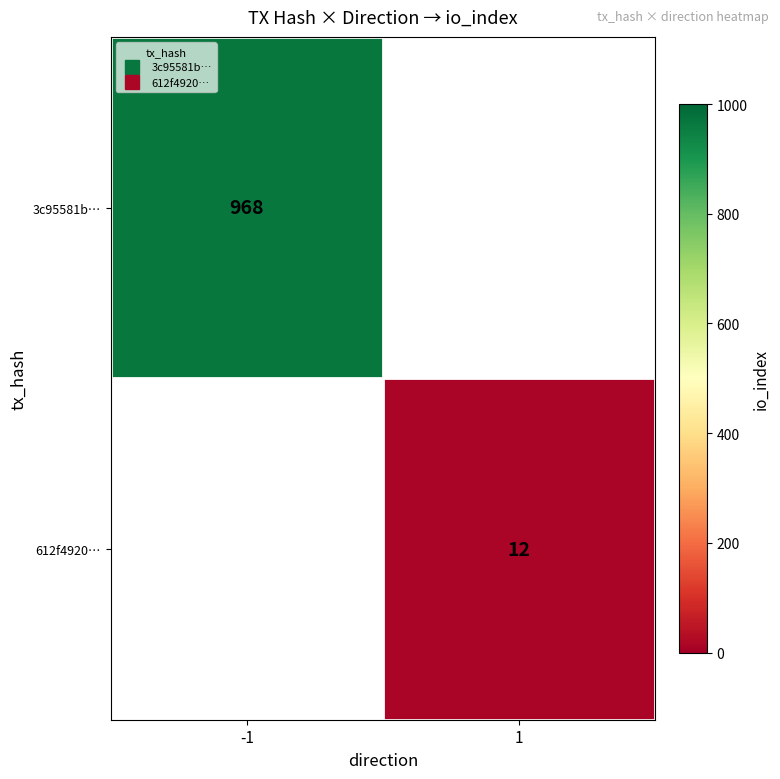

At which category does the chart reach its peak across all series?

-1